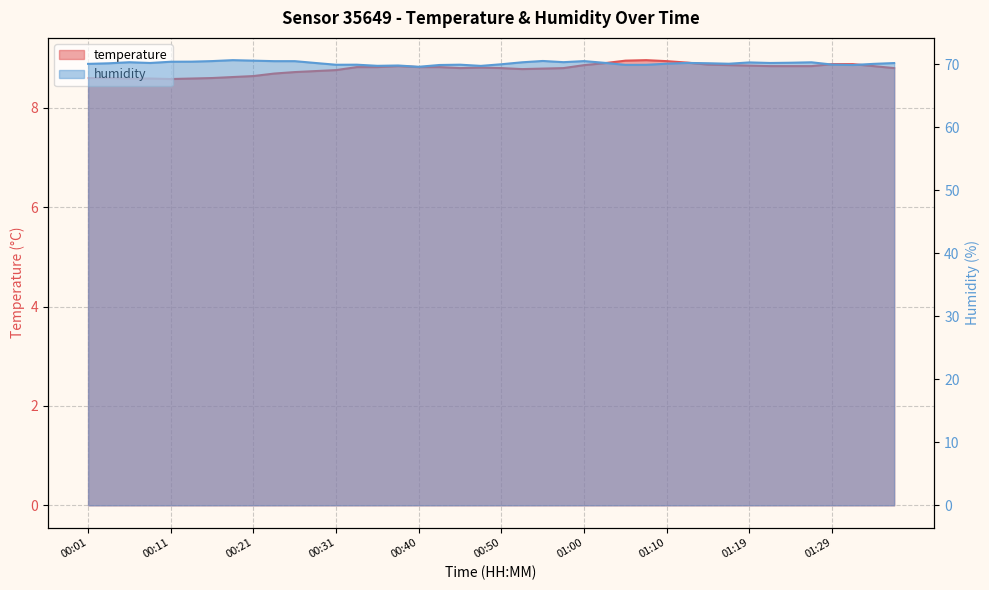

Reading right to left, list all the values displayed in this chart.

temperature: 01:36=8.8	01:34=8.8	01:32=8.9	01:29=8.9	01:27=8.8	01:24=8.8	01:22=8.8	01:19=8.8	01:17=8.9	01:14=8.9	01:12=8.9	01:10=8.9	01:07=9.0	01:05=8.9	01:02=8.9	01:00=8.9	00:57=8.8	00:55=8.8	00:53=8.8	00:50=8.8	00:48=8.8	00:45=8.8	00:43=8.8	00:40=8.8	00:38=8.8	00:36=8.8	00:33=8.8	00:31=8.8	00:28=8.7	00:26=8.7	00:23=8.7	00:21=8.6	00:19=8.6	00:16=8.6	00:14=8.6	00:11=8.6	00:09=8.6	00:06=8.6	00:04=8.6	00:01=8.6
humidity: 01:36=70.2	01:34=70.0	01:32=69.9	01:29=69.9	01:27=70.3	01:24=70.2	01:22=70.2	01:19=70.3	01:17=70.1	01:14=70.1	01:12=70.2	01:10=70.1	01:07=69.9	01:05=69.9	01:02=70.2	01:00=70.5	00:57=70.3	00:55=70.5	00:53=70.3	00:50=70.0	00:48=69.7	00:45=69.9	00:43=69.9	00:40=69.6	00:38=69.8	00:36=69.7	00:33=69.9	00:31=69.9	00:28=70.2	00:26=70.5	00:23=70.5	00:21=70.5	00:19=70.6	00:16=70.5	00:14=70.4	00:11=70.4	00:09=70.2	00:06=70.3	00:04=70.1	00:01=70.0